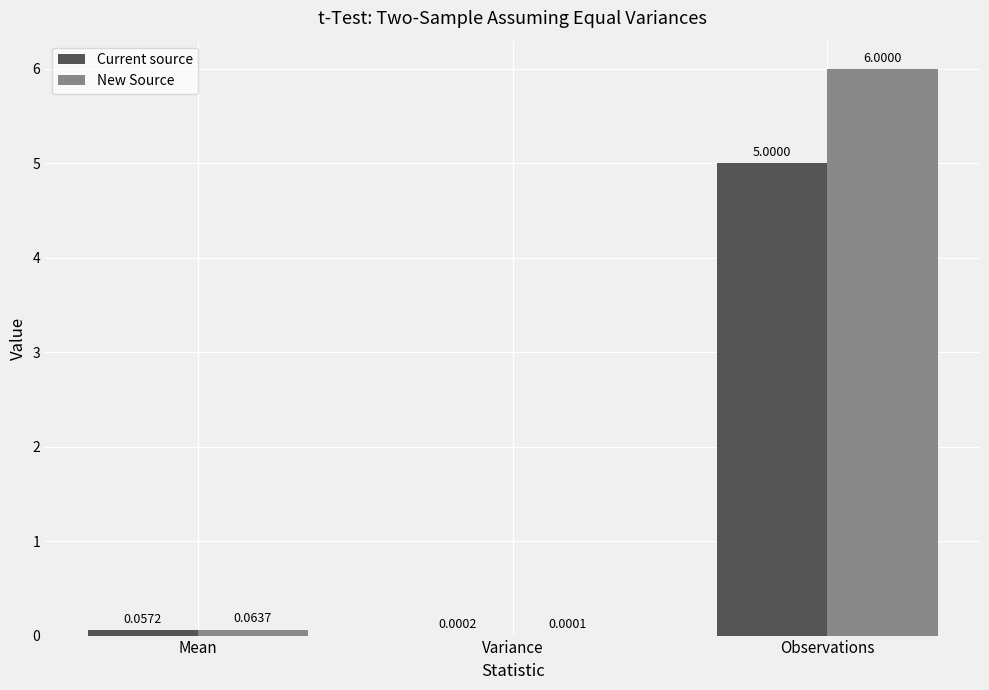

Which category has the highest value in the New Source series?

Observations